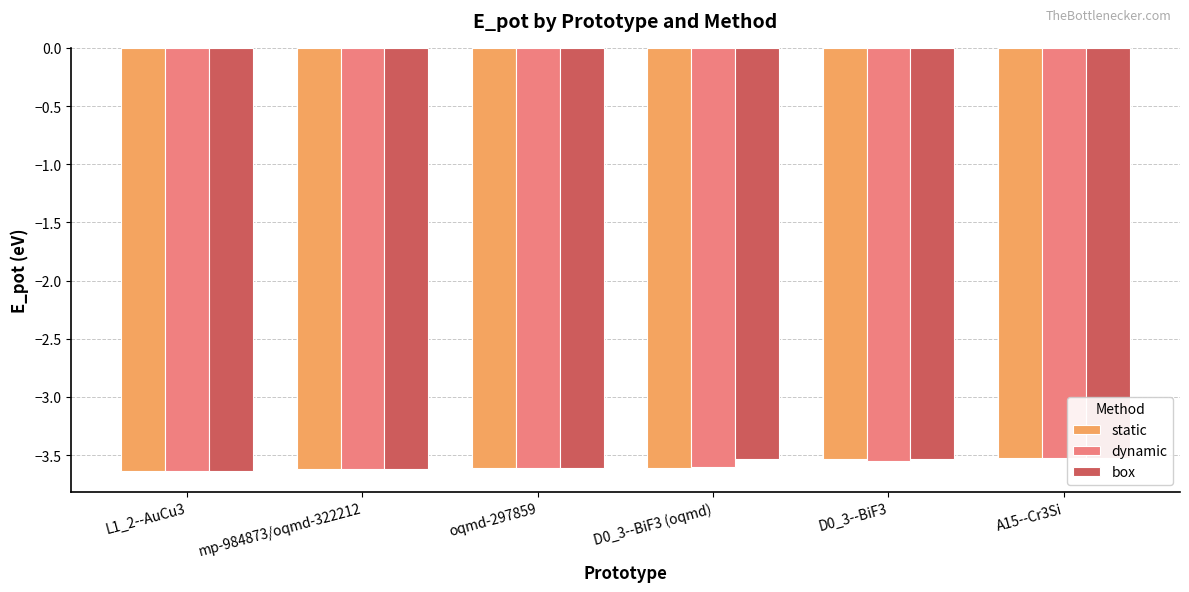

Which category has the lowest value across all series?

L1_2--AuCu3